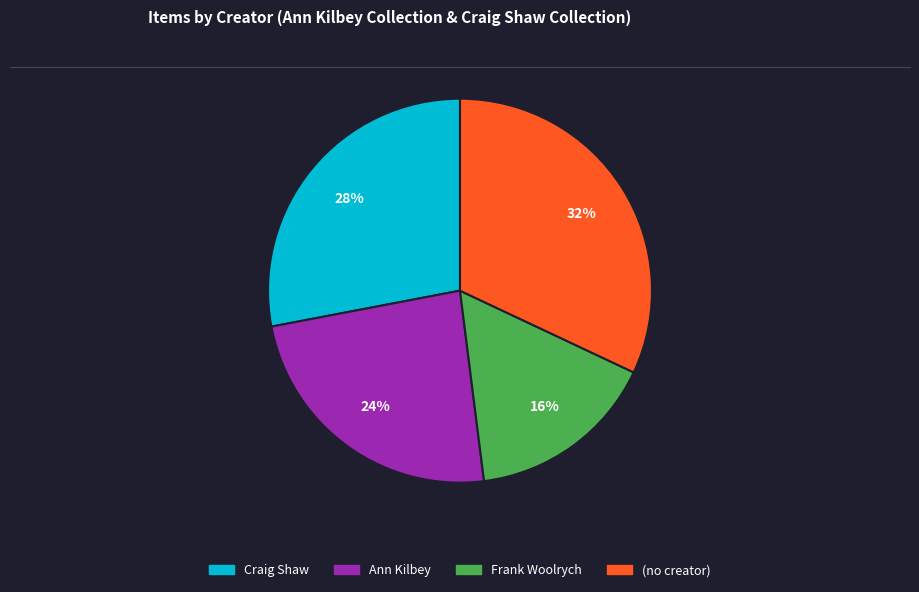

To the nearest percent, what is the difference between the largest and smallest slice percentages?

16%